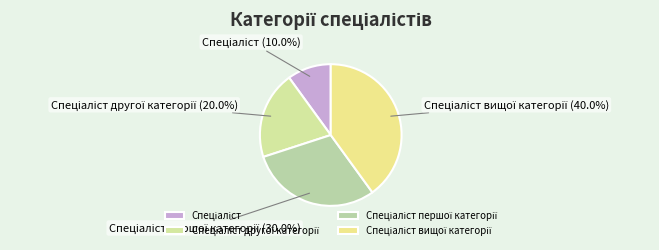

Does any single category account for the majority?

No